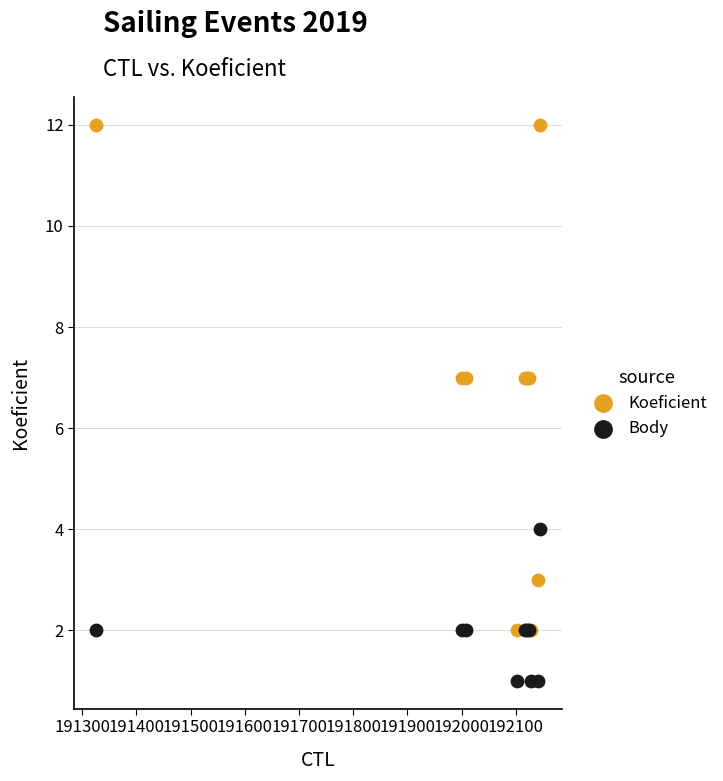

Which series contains the highest Y value?

Koeficient